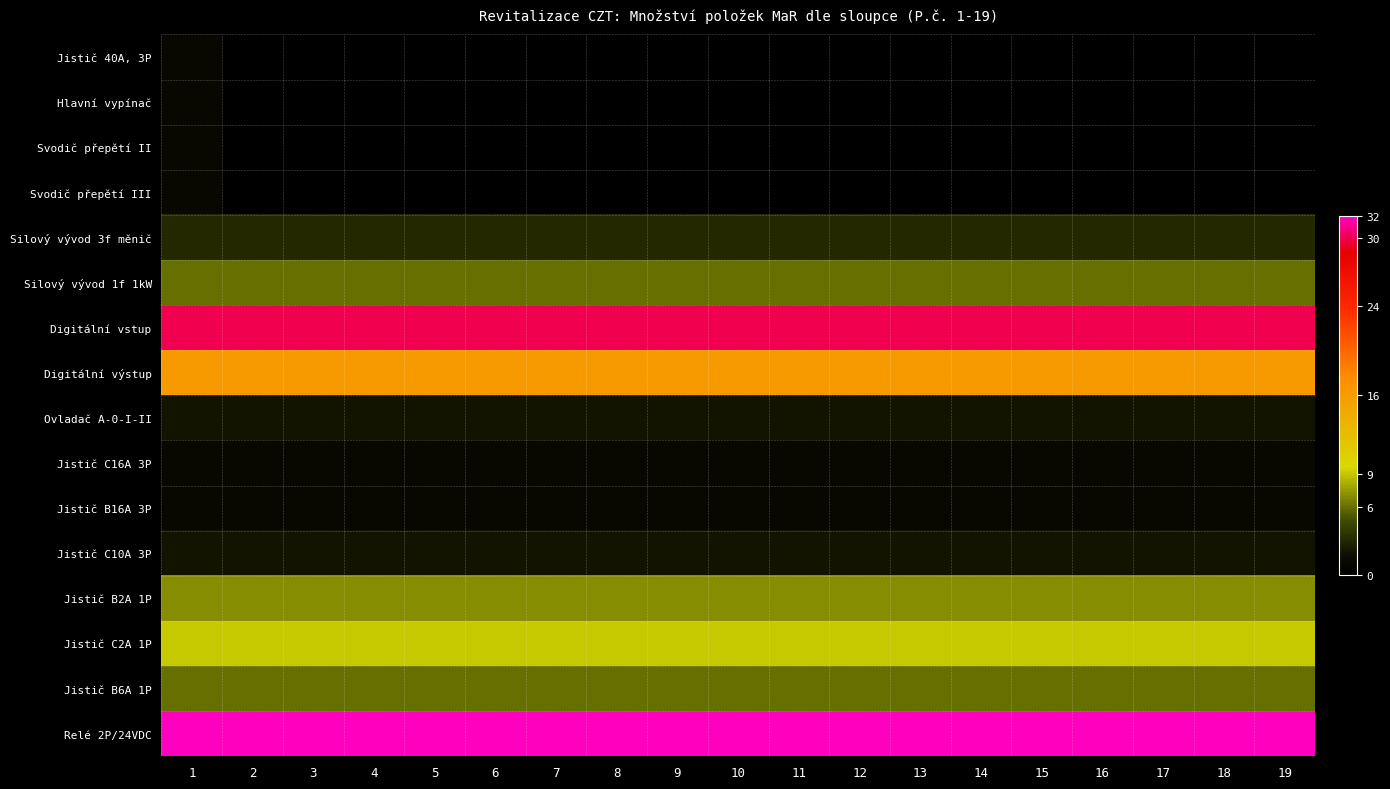

Count the number of data series in this chart.

16